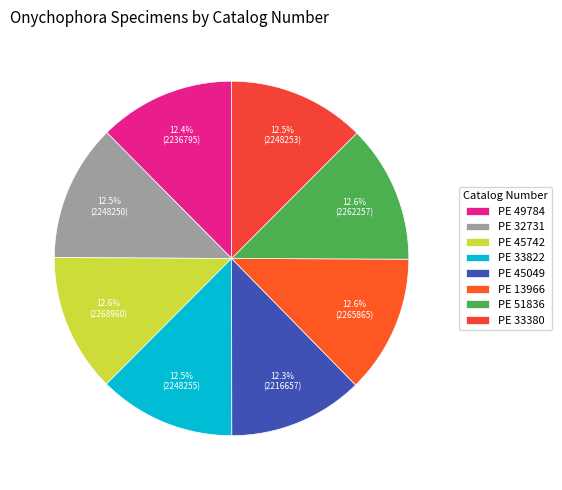

What percentage is the PE 45049 slice, to the nearest percent?

12%